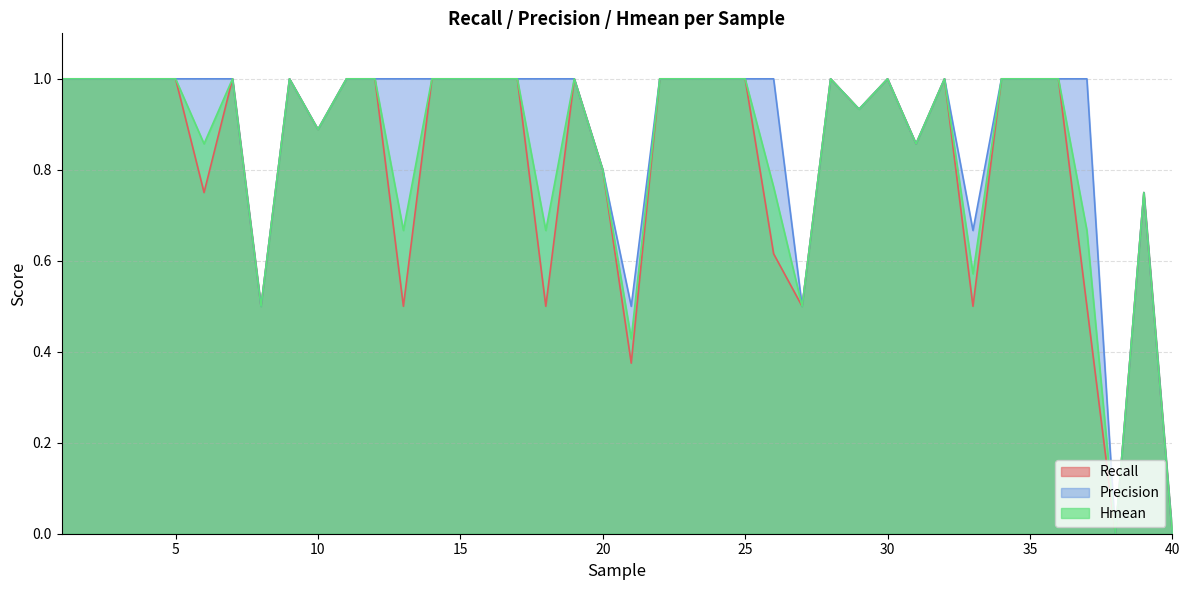

Does the chart have visible grid lines?

Yes